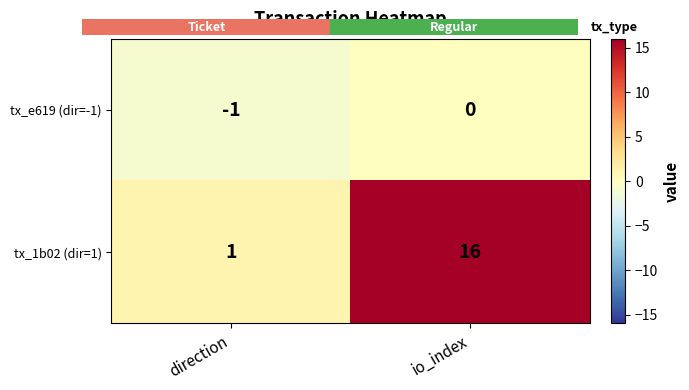

At which category is the sum across all series the highest?

io_index